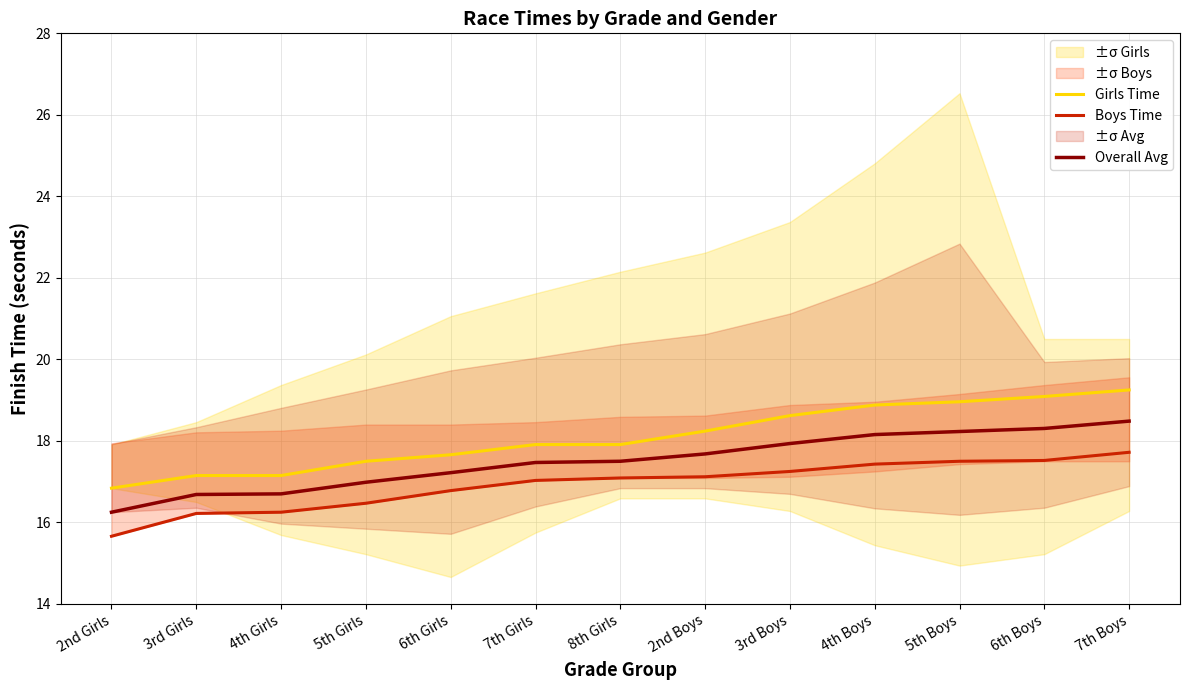

What value does the Overall Avg series have at 3rd Girls?

16.7